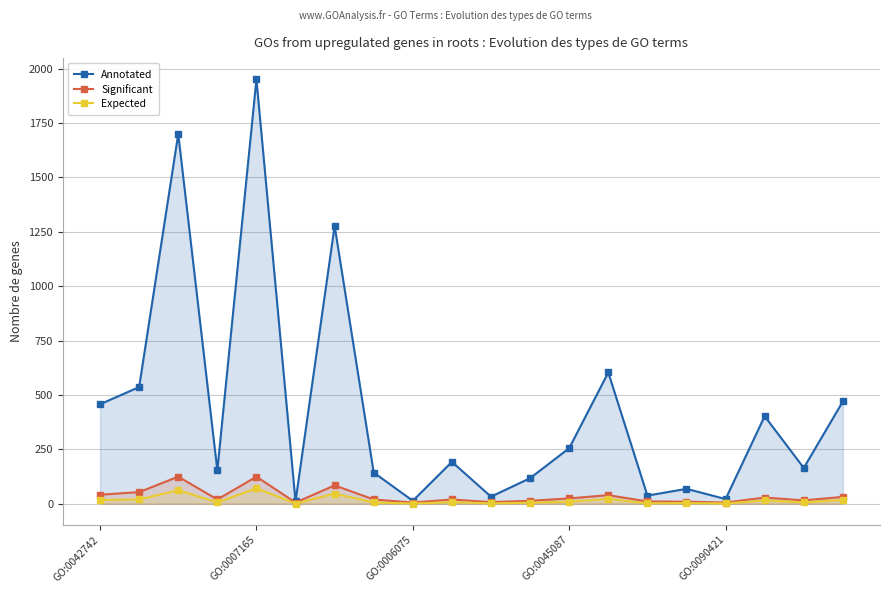

True or false: Annotated and Expected cross at least once.

False